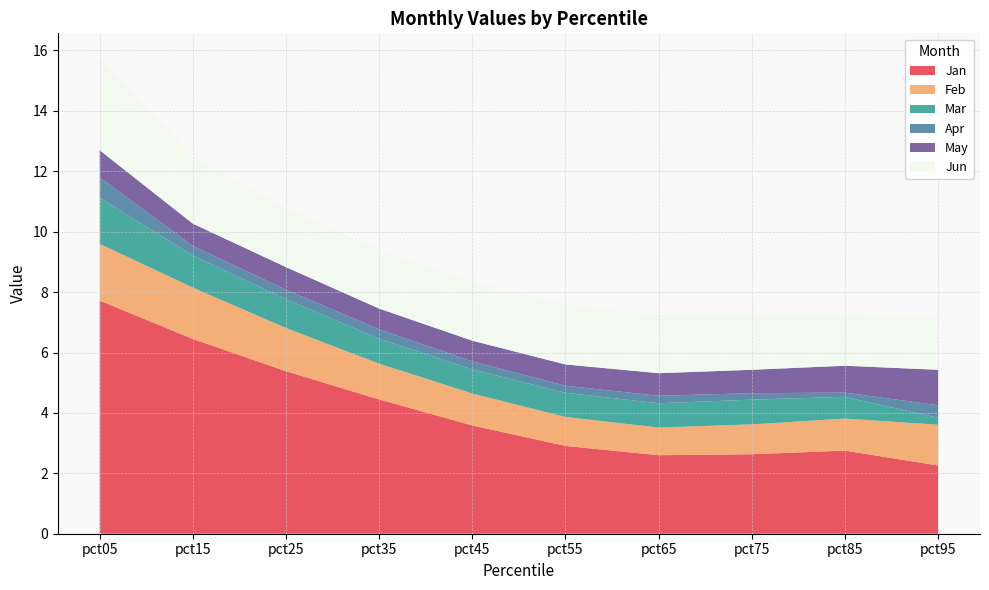

Reading right to left, list all the values displayed in this chart.

Jan: pct95=2.3	pct85=2.8	pct75=2.6	pct65=2.6	pct55=2.9	pct45=3.6	pct35=4.4	pct25=5.4	pct15=6.4	pct05=7.7
Feb: pct95=1.3	pct85=1.1	pct75=1.0	pct65=0.9	pct55=1.0	pct45=1.1	pct35=1.2	pct25=1.4	pct15=1.7	pct05=1.9
Mar: pct95=0.2	pct85=0.7	pct75=0.8	pct65=0.8	pct55=0.8	pct45=0.8	pct35=0.8	pct25=1.0	pct15=1.1	pct05=1.5
Apr: pct95=0.4	pct85=0.1	pct75=0.2	pct65=0.2	pct55=0.2	pct45=0.3	pct35=0.3	pct25=0.3	pct15=0.3	pct05=0.7
May: pct95=1.2	pct85=0.9	pct75=0.8	pct65=0.7	pct55=0.7	pct45=0.7	pct35=0.7	pct25=0.7	pct15=0.7	pct05=0.9
Jun: pct95=1.8	pct85=1.7	pct75=1.8	pct65=1.9	pct55=2.0	pct45=1.9	pct35=2.0	pct25=2.0	pct15=2.2	pct05=3.1